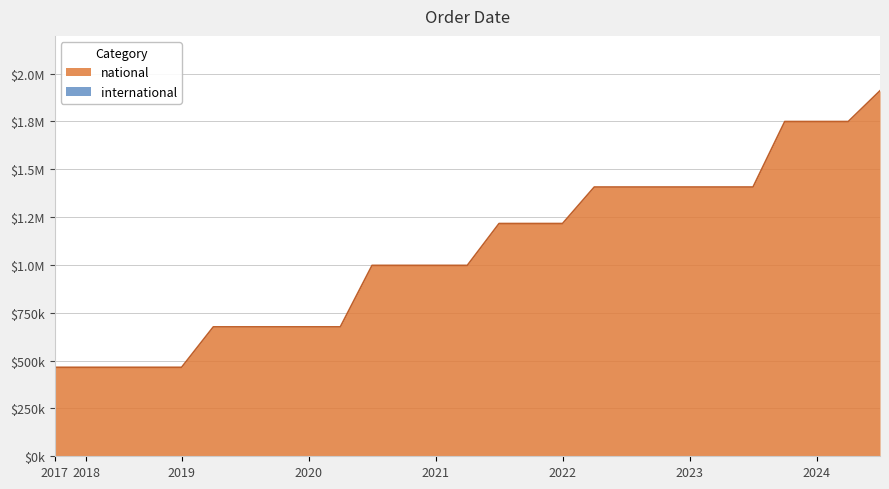

What is the label of the 11th point from the left?

2020-07-01